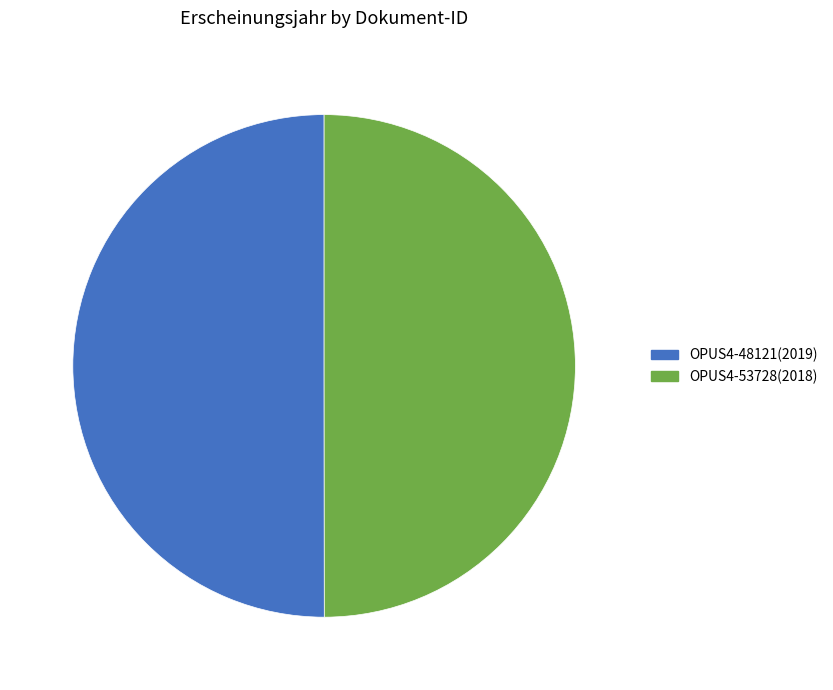

Combined, do OPUS4-53728 and OPUS4-48121 account for over 50%?

Yes